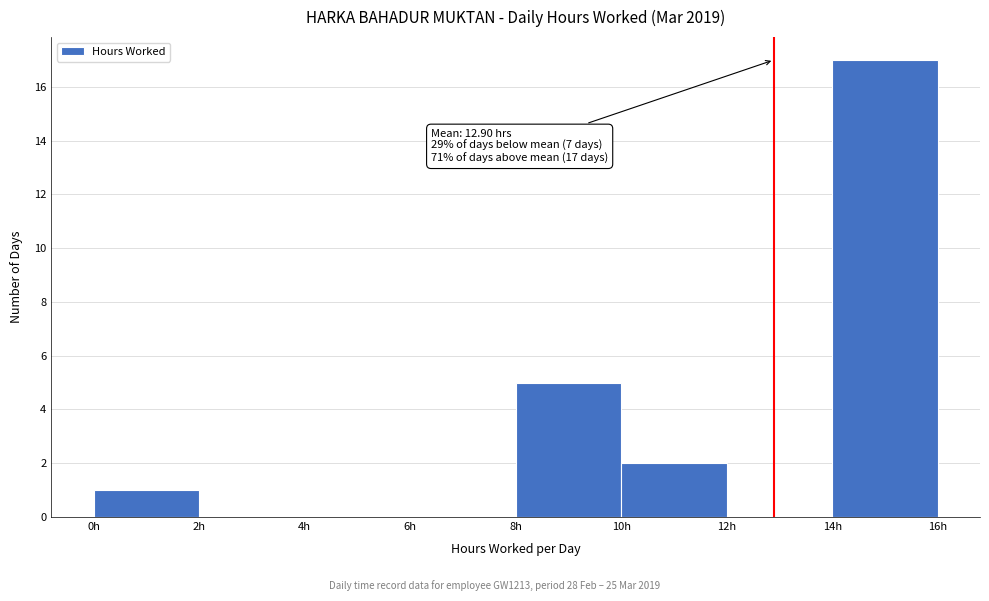

Which range on the x-axis has the tallest bar?

14 to 16